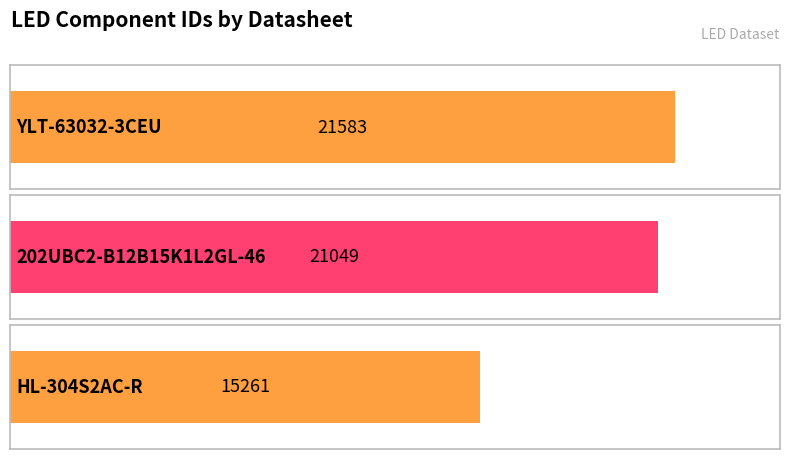

The value at YLT-63032-3CEU is 21583. True or false?

True